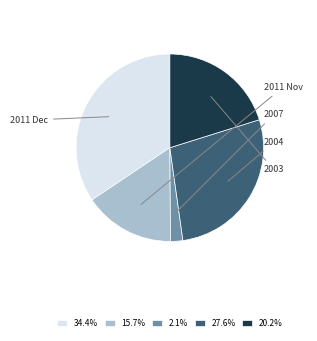

Do 20.2% and 2.1% together represent more than half of the pie?

No